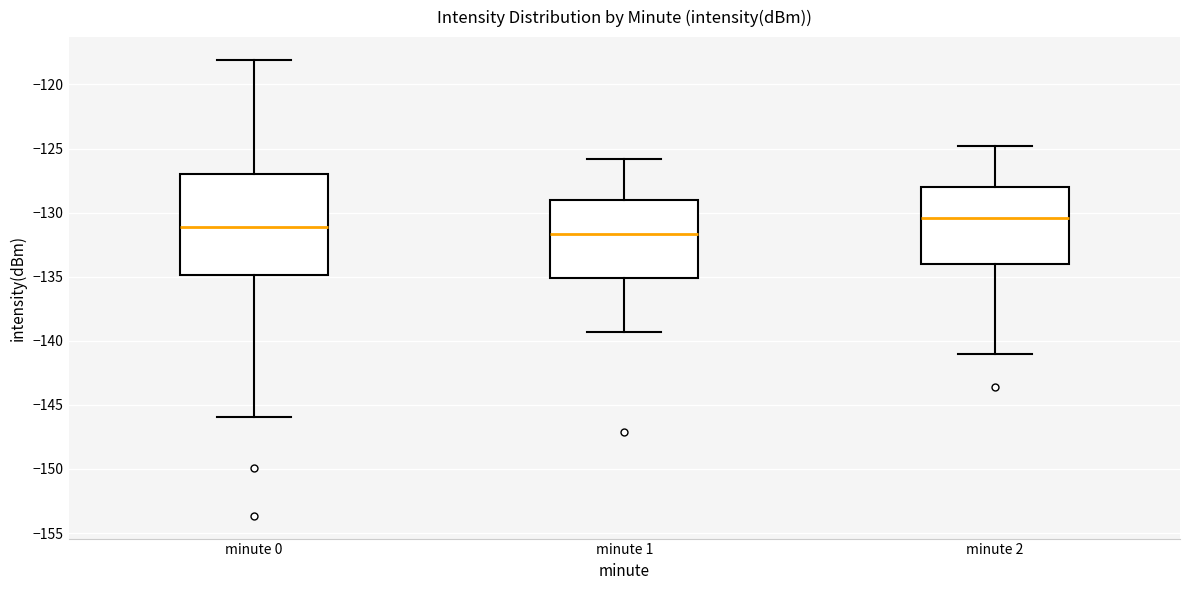

Where is the lower edge of the box for minute 0 on the y-axis? The values are not printed on the chart, so give them approximately, as read against the axis.

-135.0